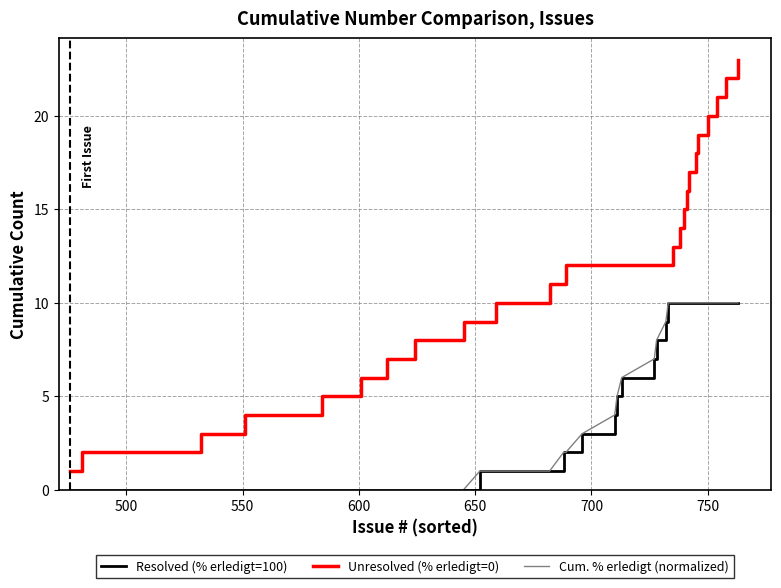

Reading right to left, extract all data points from this chart.

Resolved (% erledigt=100): 10	10	10	10	10	10	10	10	10	10	10	10	9	8	7	6	5	4	3	2	2	1	1	1	0	0	0	0	0	0	0	0	0
Unresolved (% erledigt=0): 23	22	21	20	19	18	17	16	15	14	13	12	12	12	12	12	12	12	12	12	11	11	10	9	9	8	7	6	5	4	3	2	1
Cum. % erledigt (normalized): 10	10	10	10	10	10	10	10	10	10	10	10	9	8	7	6	5	4	3	2	2	1	1	1	0	0	0	0	0	0	0	0	0